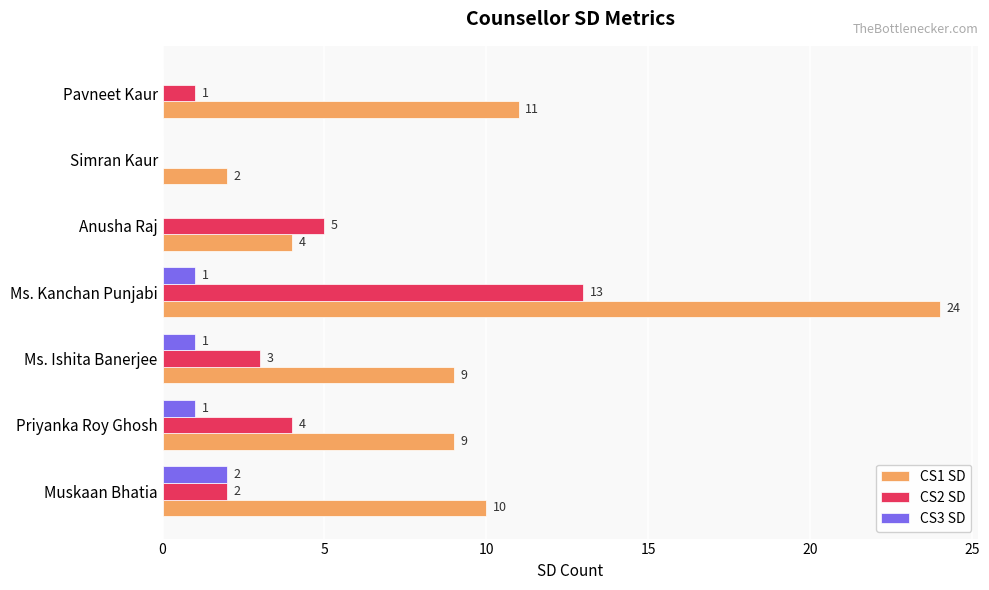

At which label is CS2 SD closest to 6?

Anusha Raj